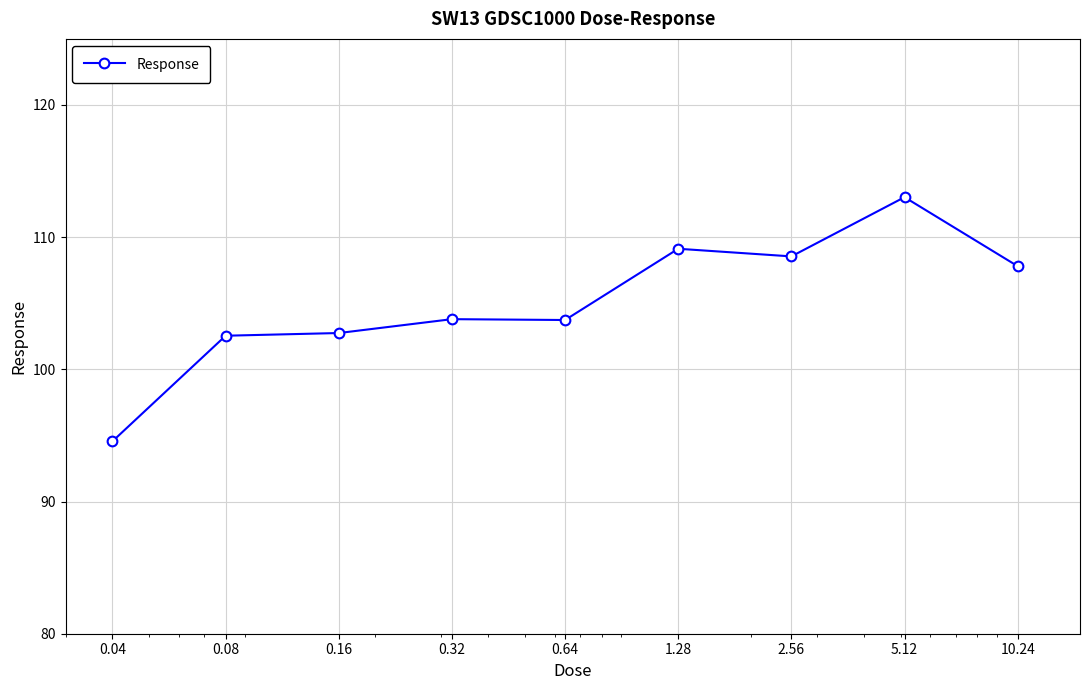

What is the difference between the maximum and minimum values?

18.5